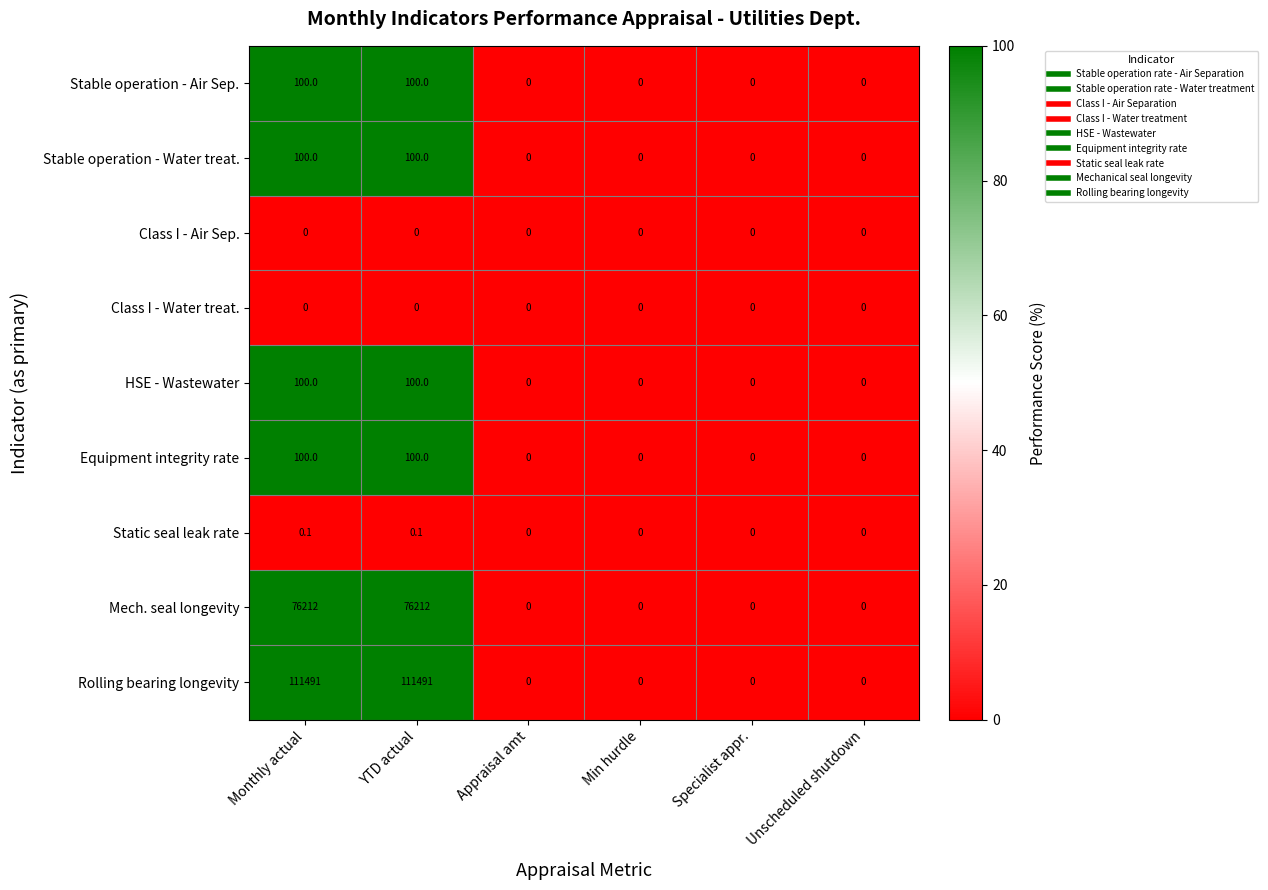

What is the spread (max minus min) of values at YTD actual?

111491.0